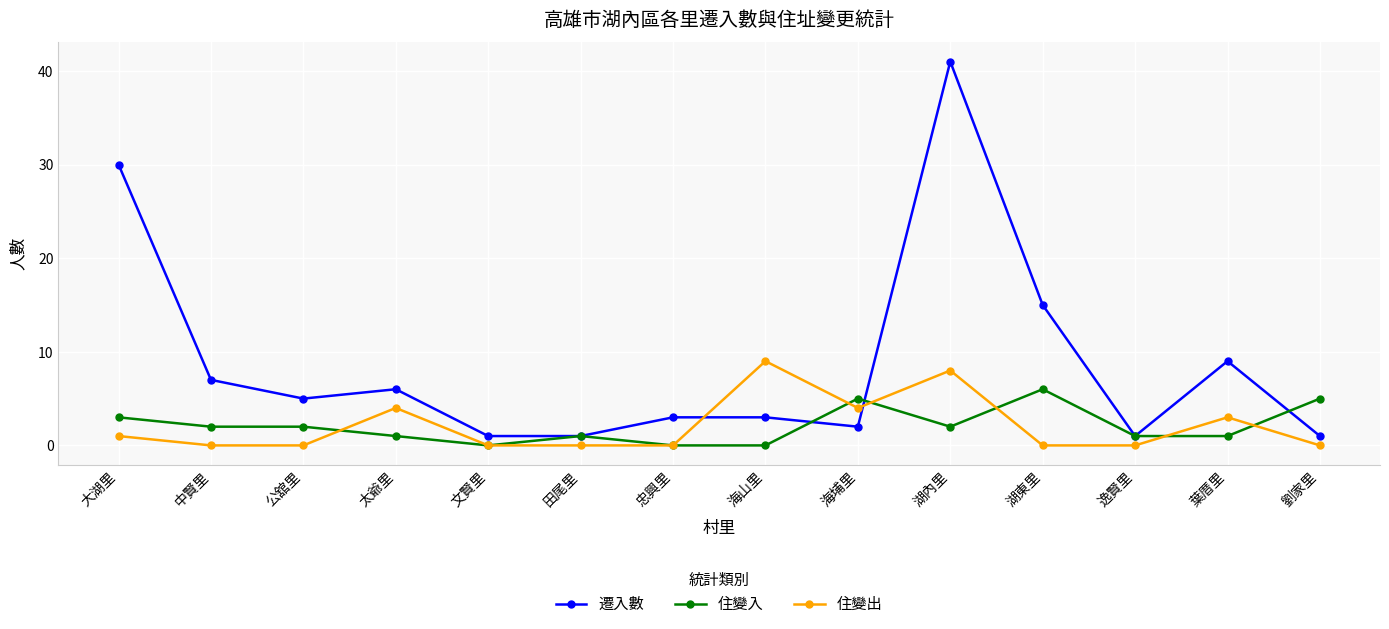

Count the number of data series in this chart.

3